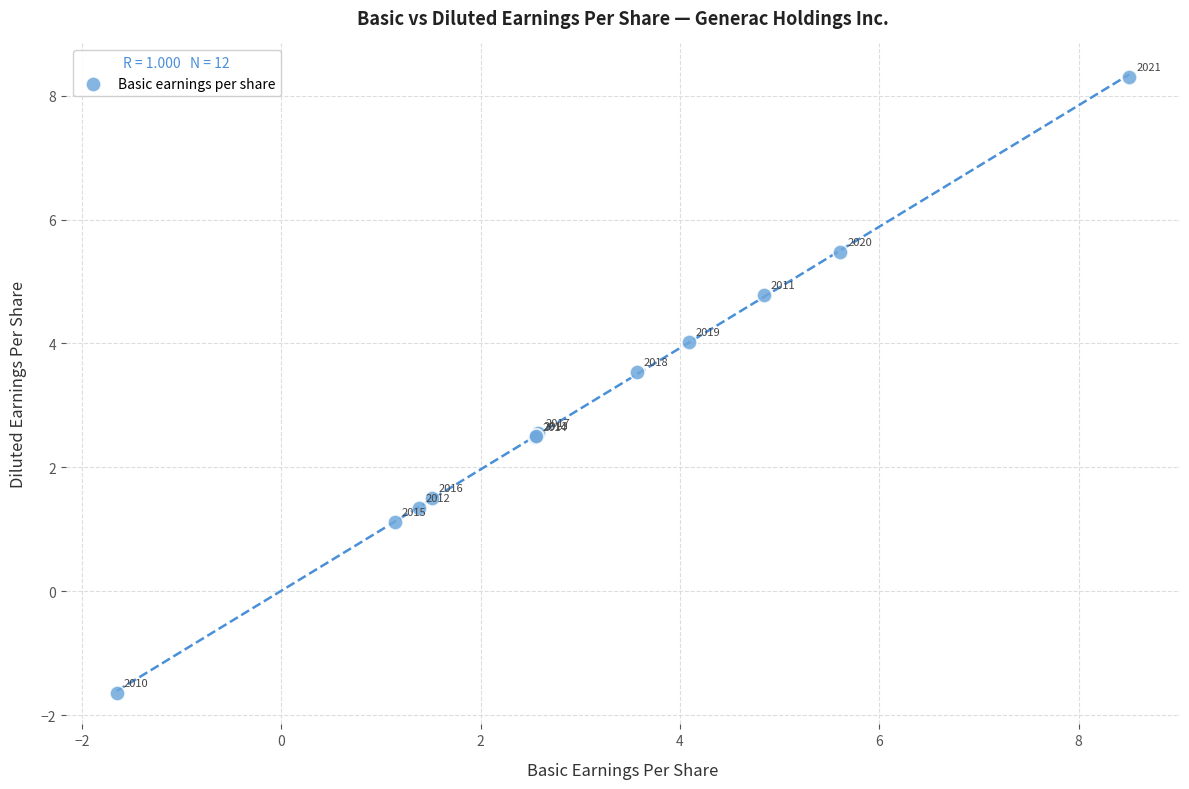

What Y value in the scatter plot is closest to 3?

2.6